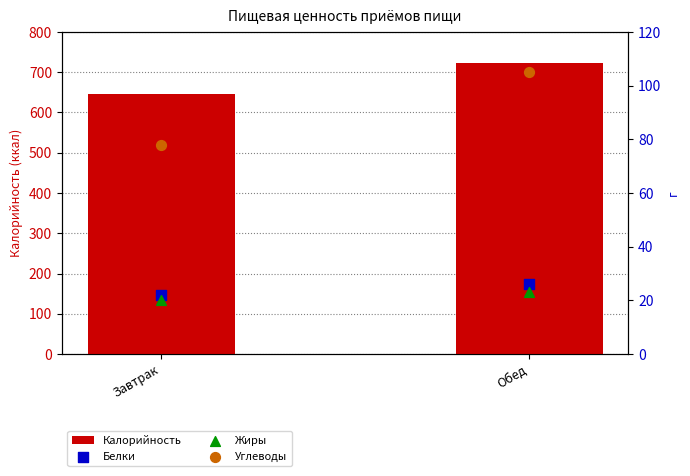

Which series contains the lowest Y value?

Жиры